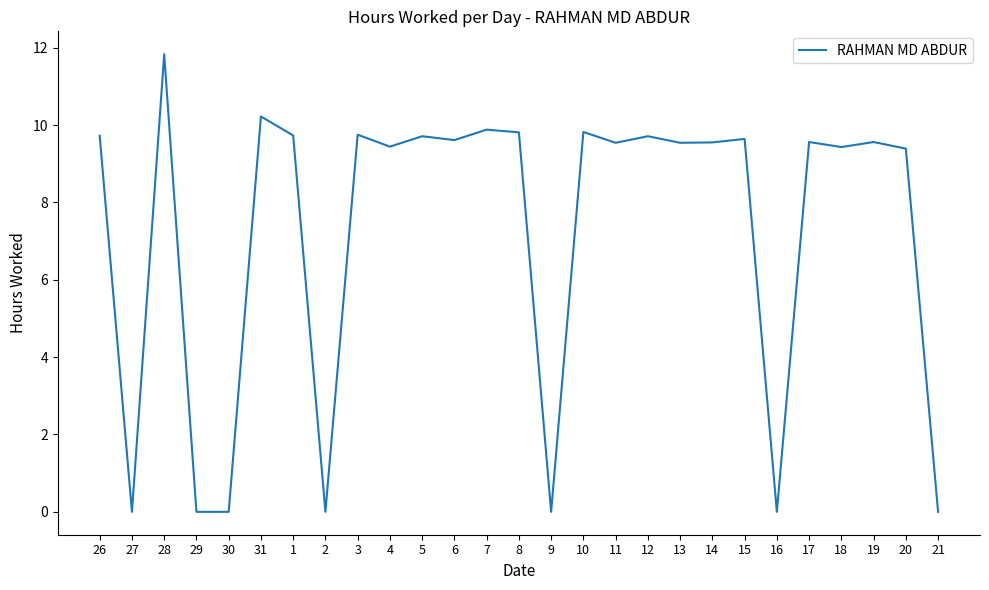

What is the approximate value at 19?

9.6